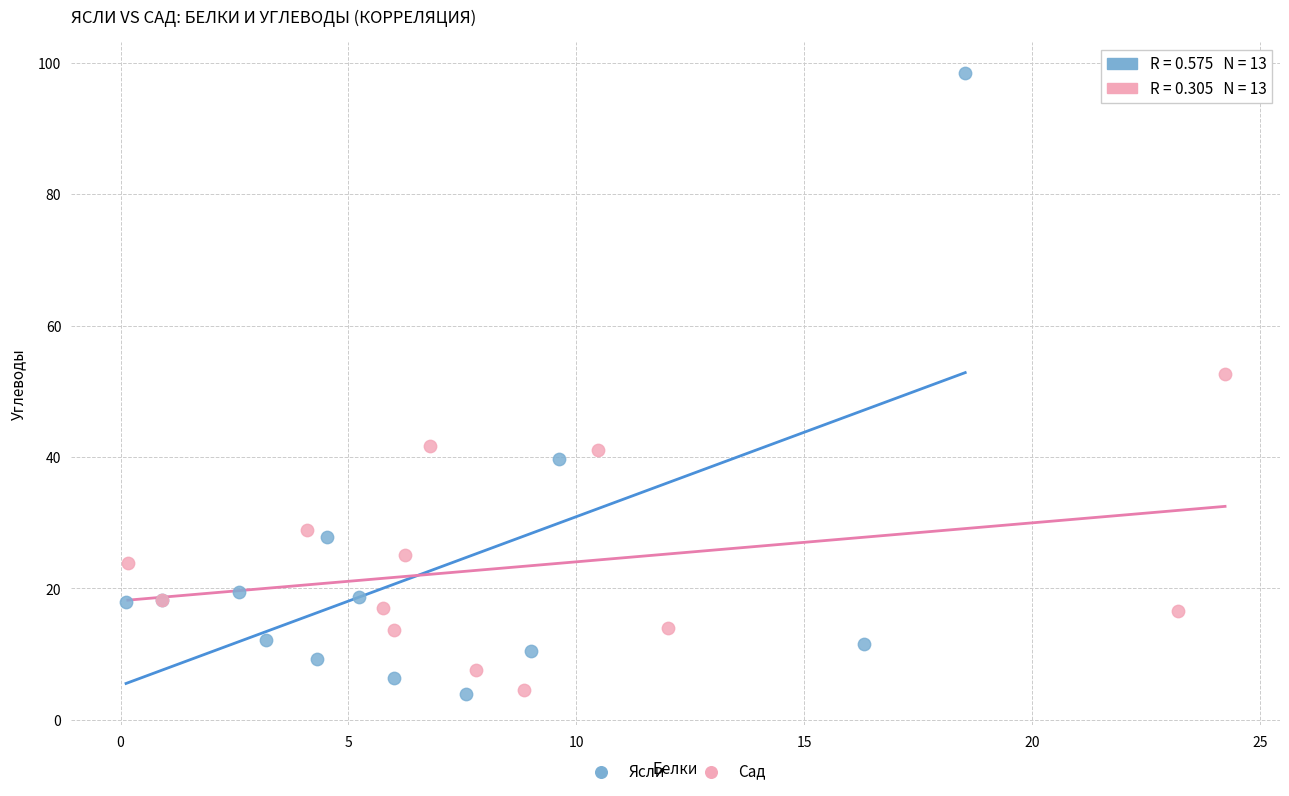

Which series has the widest spread of Y values?

Ясли